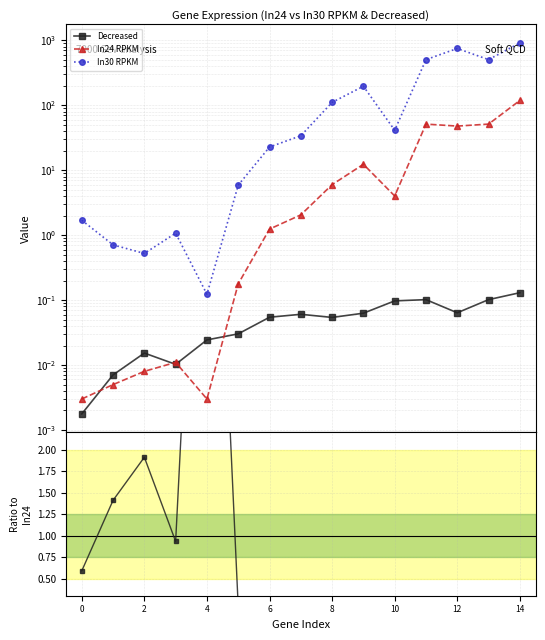

At which label is In24 RPKM closest to 59?

11